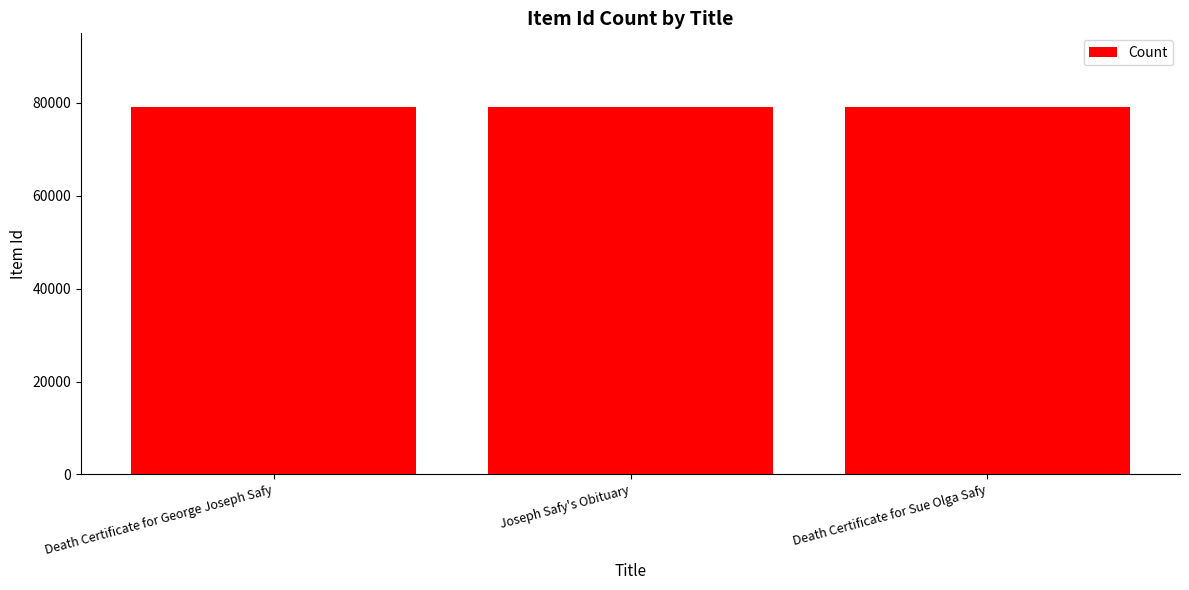

What is the label of the 1st bar from the left?

Death Certificate for George Joseph Safy